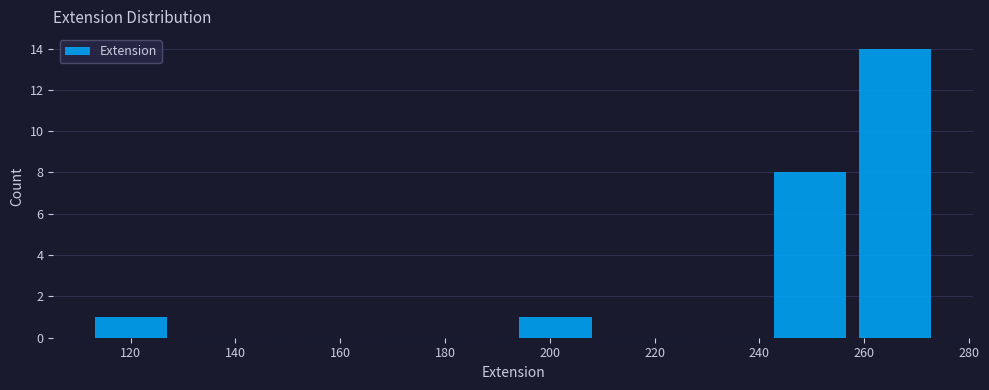

Over which range of the x-axis is the bar tallest?

257.8 to 274.0